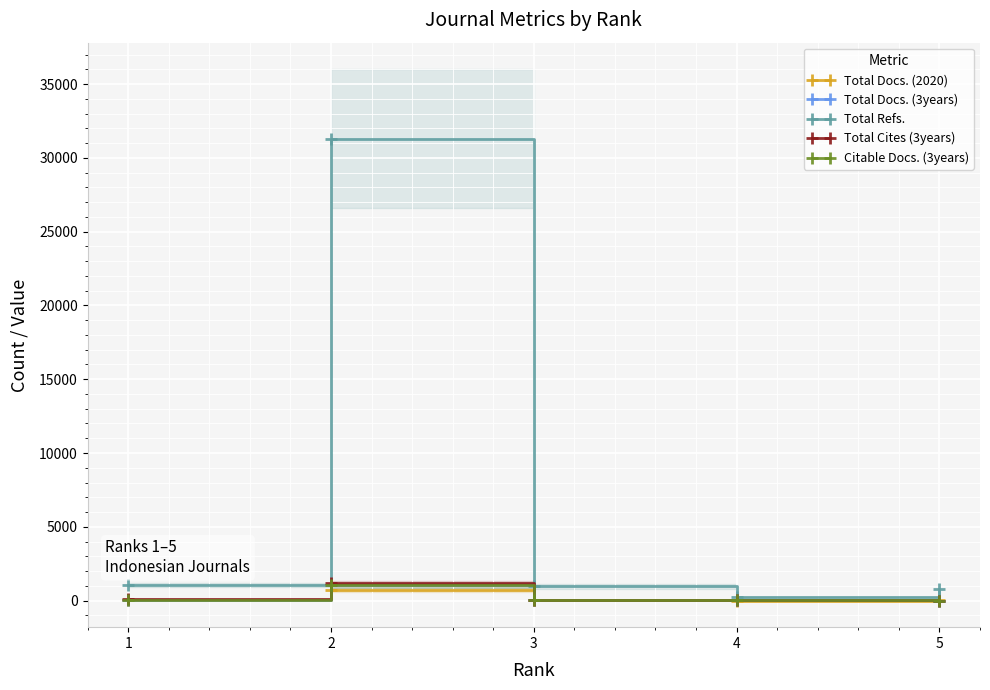

Which category has the highest value across all series?

2